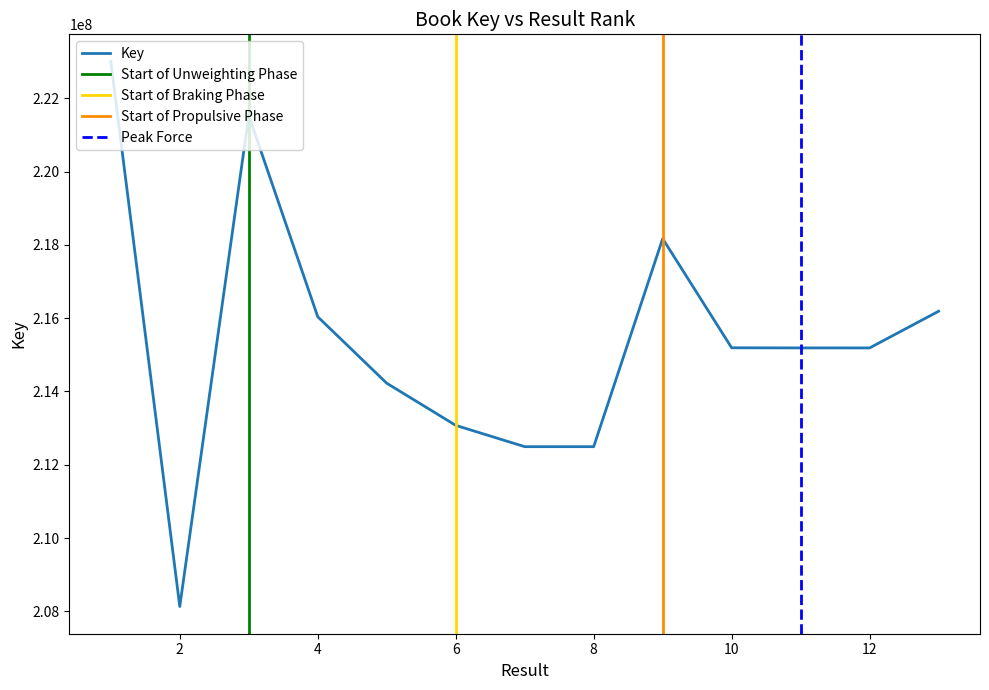

True or false: the data shows 214225228 at 5.

True